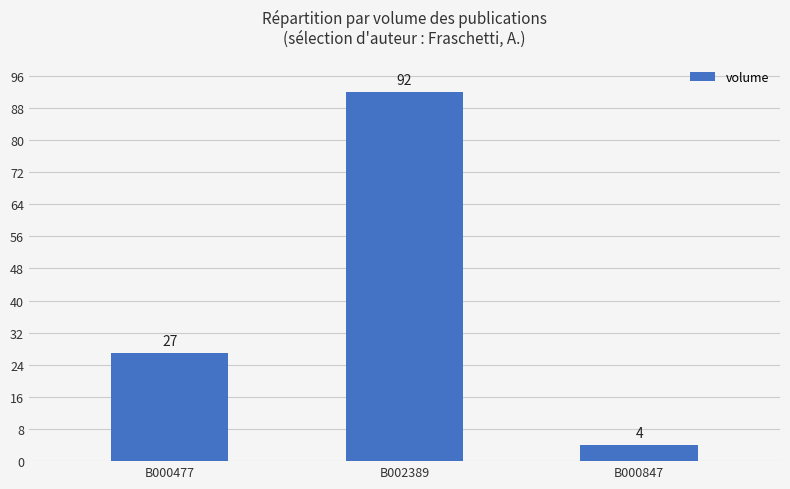

List the labels in order of value, smallest first.

B000847, B000477, B002389